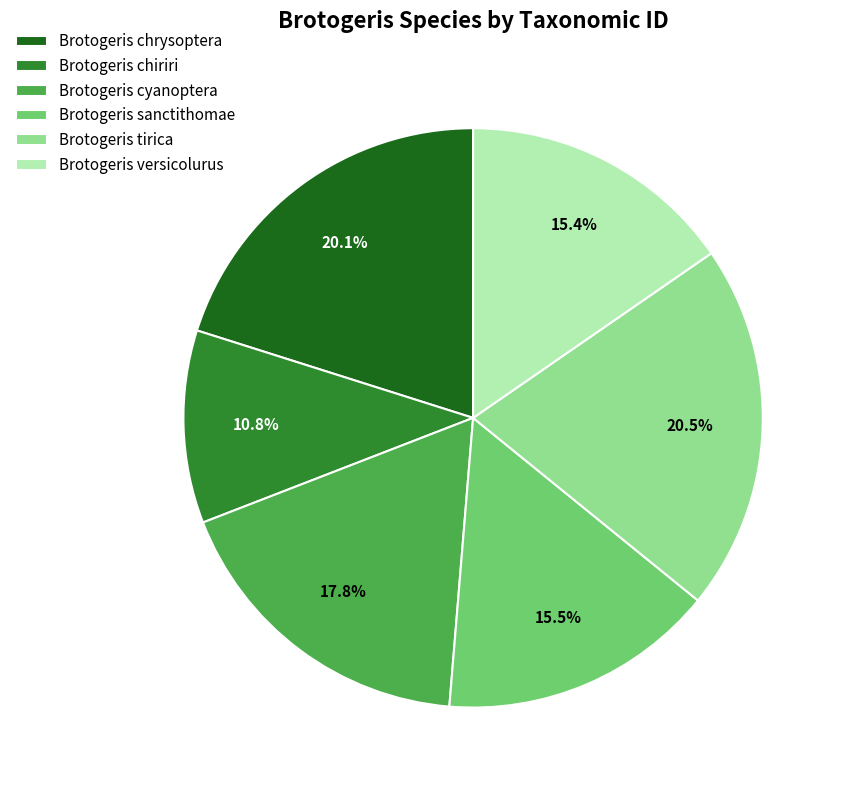

Approximately how many times larger is the value at Brotogeris tirica compared to Brotogeris chiriri?

1.9